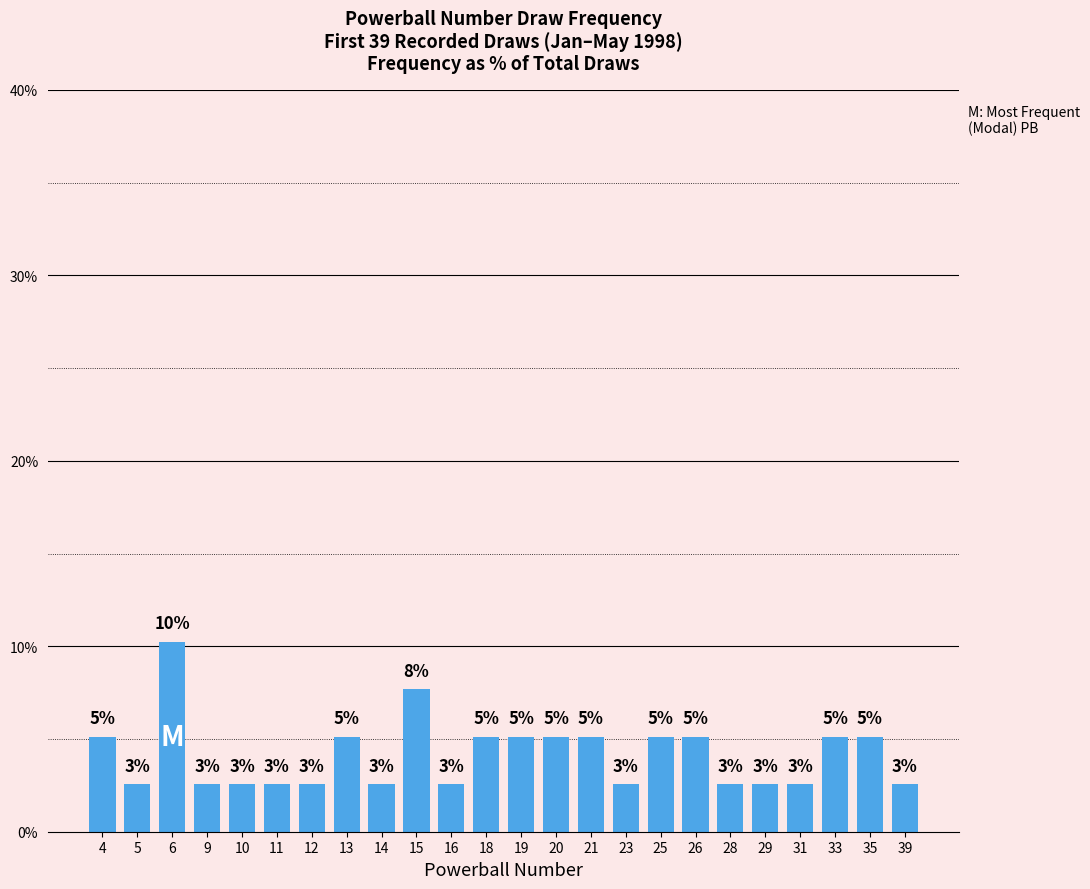

Does the chart contain any negative values?

No